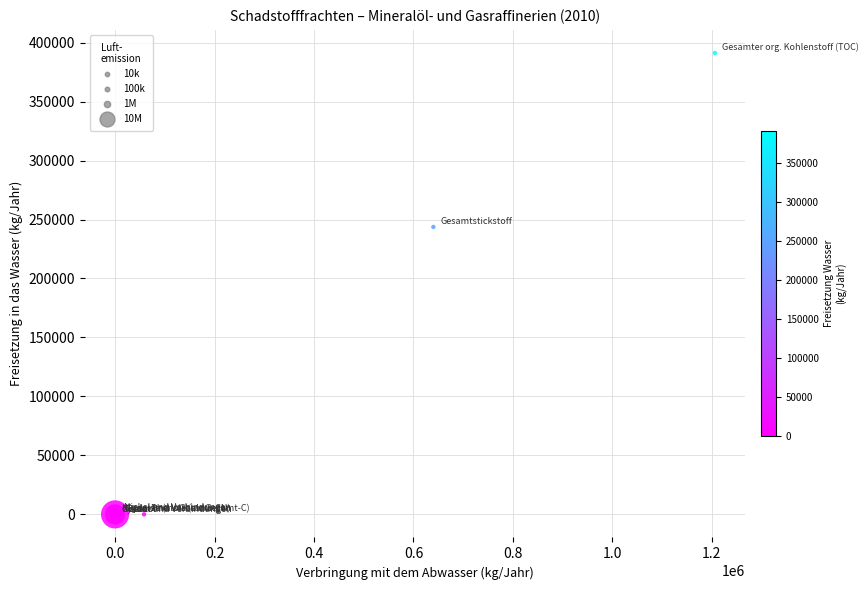

What Y value in the scatter plot is closest to 195600?

243700